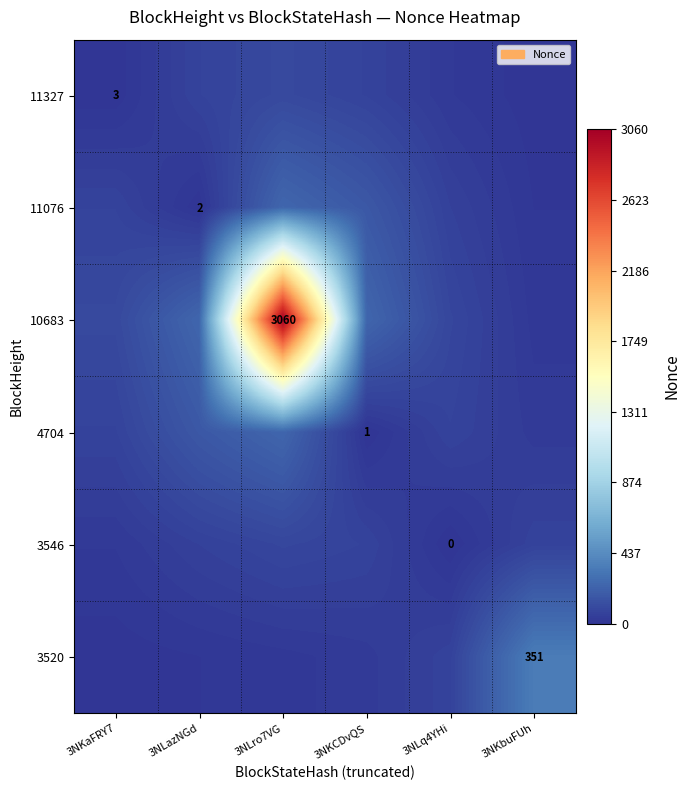

At 3NKaFRY7, list the series in order from smallest to largest.

11327, 3520, 3546, 4704, 11076, 10683